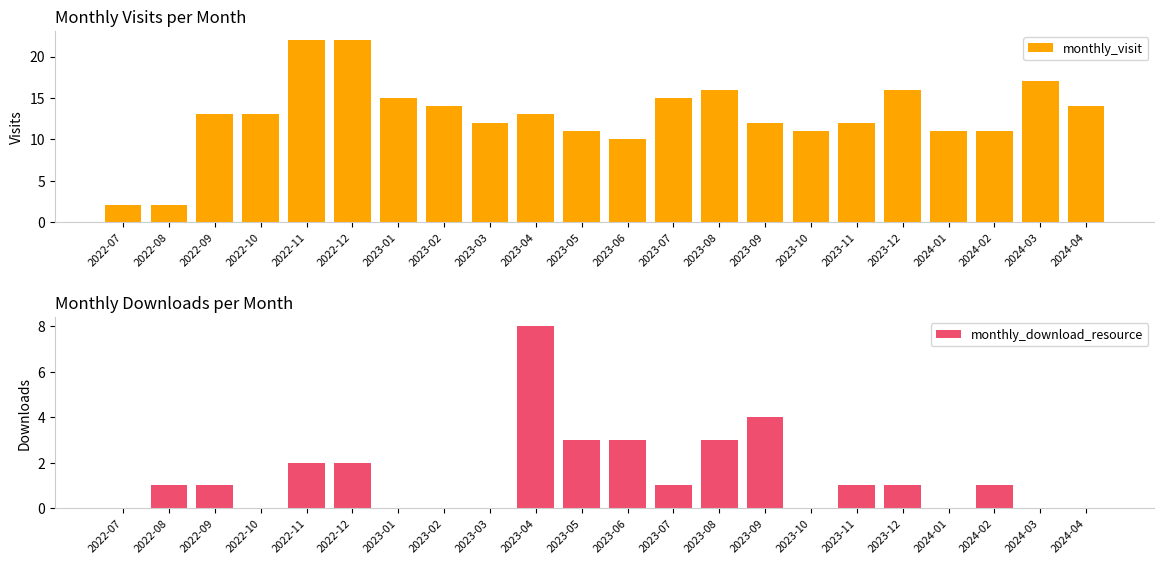

At how many categories does at least one series exceed 8?

20